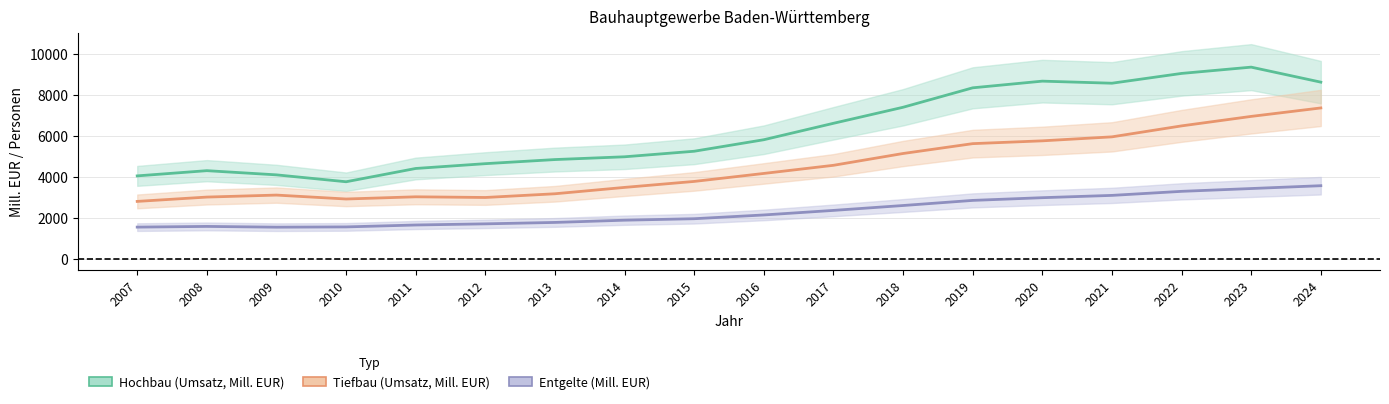

How many interior local peaks does the Entgelte (Mill. EUR) series have?

1